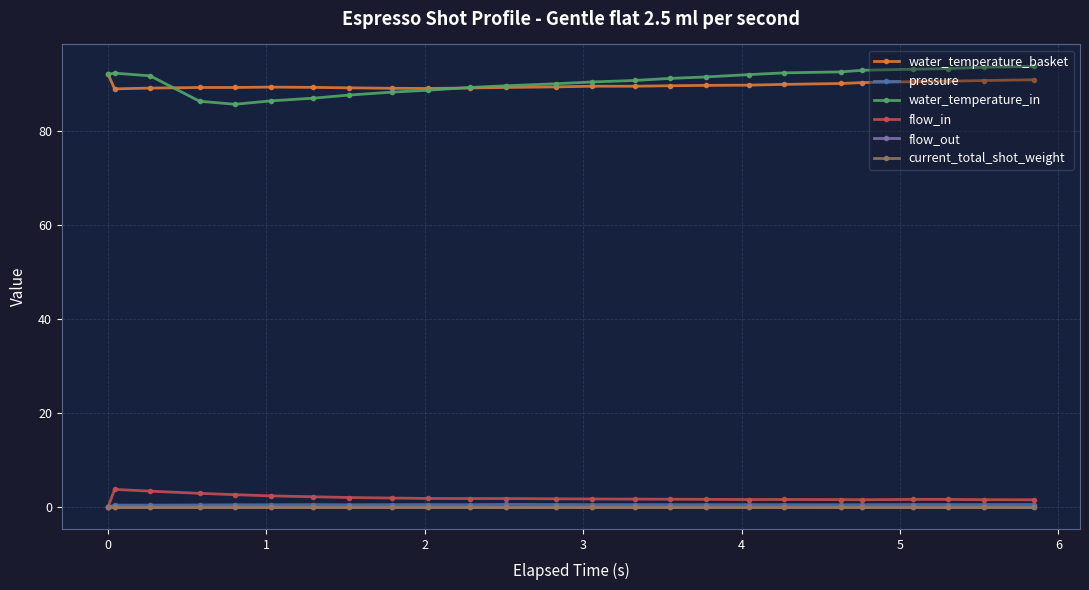

Is this an area chart (filled region under the line)?

No